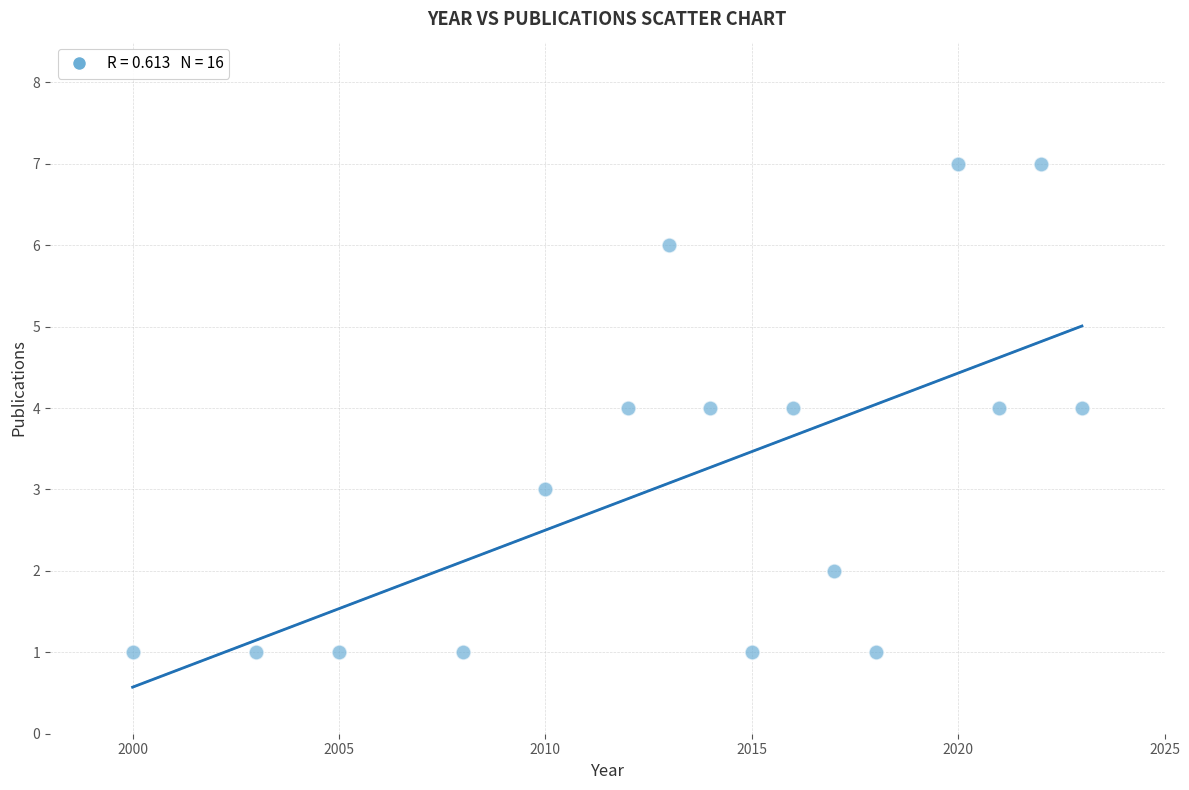

What is the range of X values (max minus min)?

23